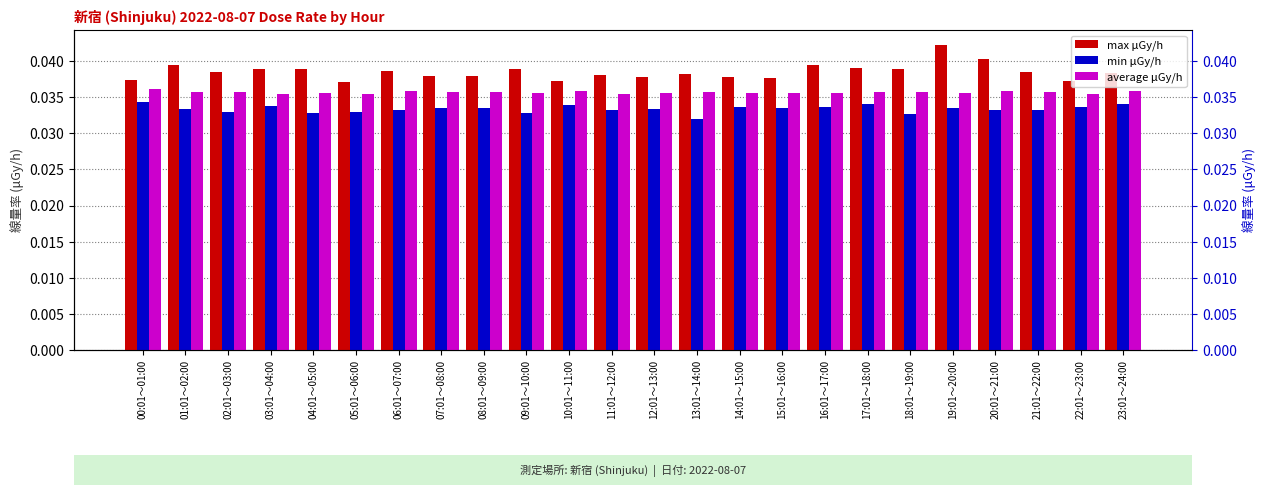

Count the average μGy/h values in the range 0 to 1.

24